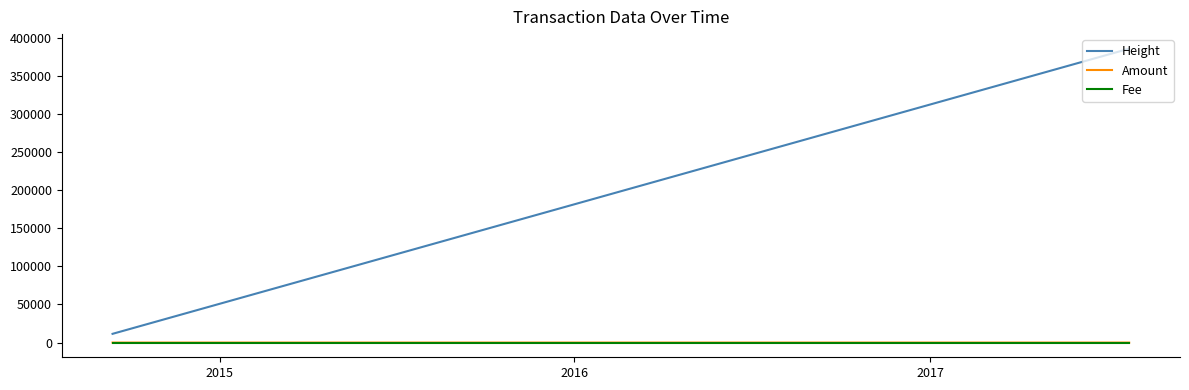

Which series has the widest spread of values?

Height